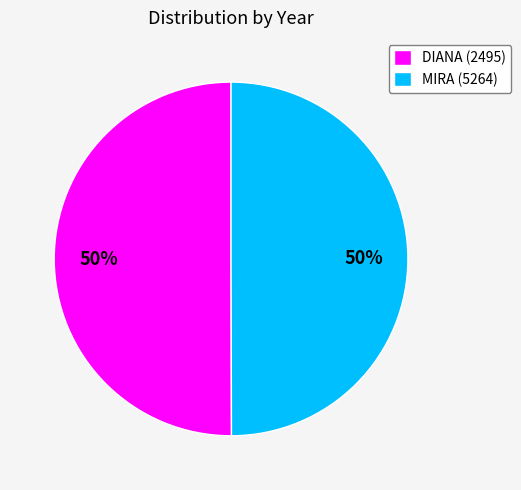

Is it true that MIRA (5264) is 37% of the pie?

False